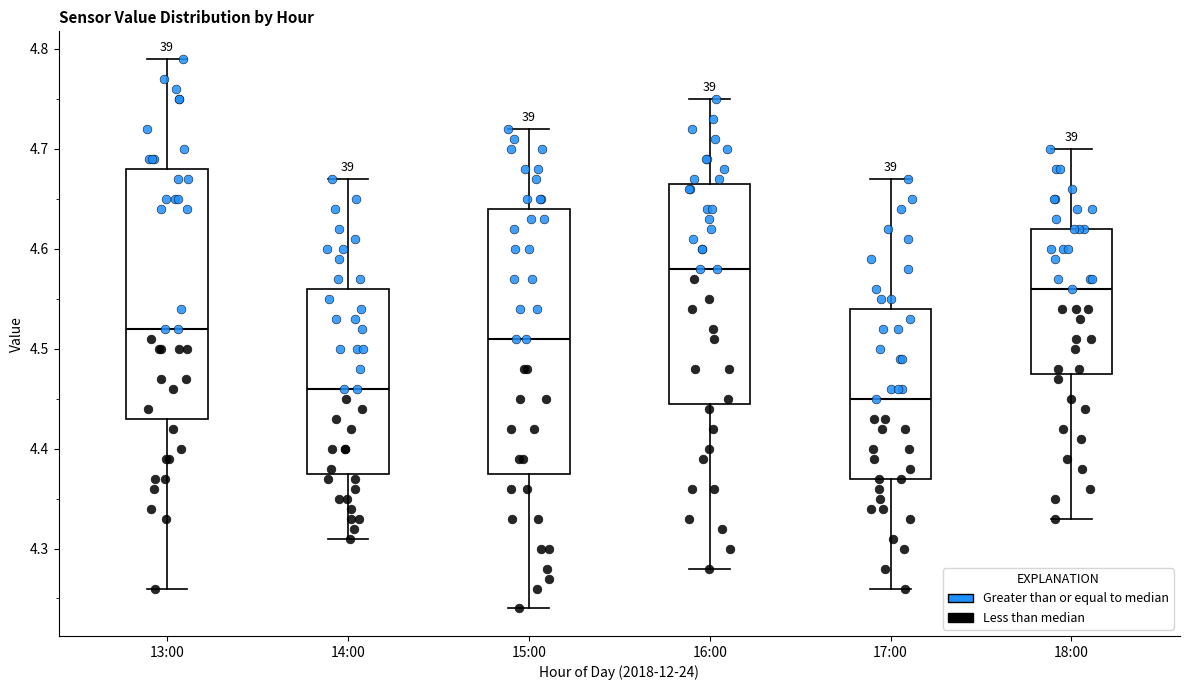

Reading left to right, read every box against the y-axis: the position of its median line, the range the box covers, and the ends of its whiskers. The values are not printed on the chart, so give them approximately, as read against the axis.

13:00: median 4.52, box 4.43 to 4.68, whiskers 4.26 to 4.79
14:00: median 4.46, box 4.38 to 4.56, whiskers 4.31 to 4.67
15:00: median 4.51, box 4.38 to 4.64, whiskers 4.24 to 4.72
16:00: median 4.58, box 4.45 to 4.67, whiskers 4.28 to 4.75
17:00: median 4.45, box 4.37 to 4.54, whiskers 4.26 to 4.67
18:00: median 4.56, box 4.48 to 4.62, whiskers 4.33 to 4.70